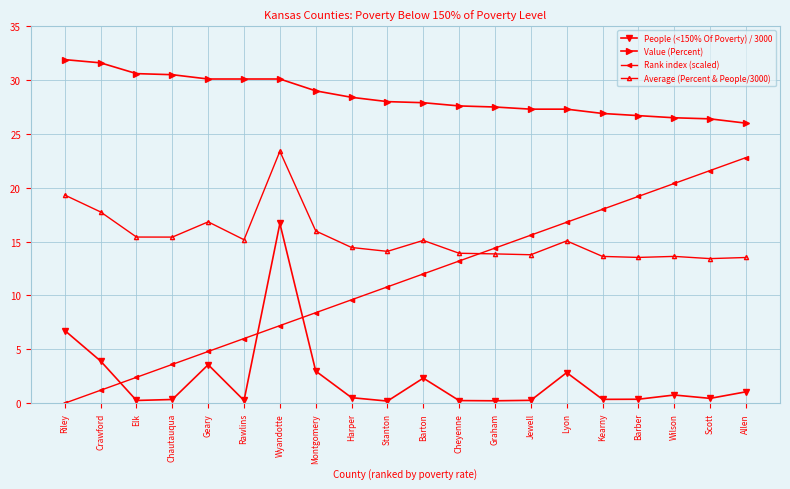

Which category has the lowest value in the Rank index (scaled) series?

Riley